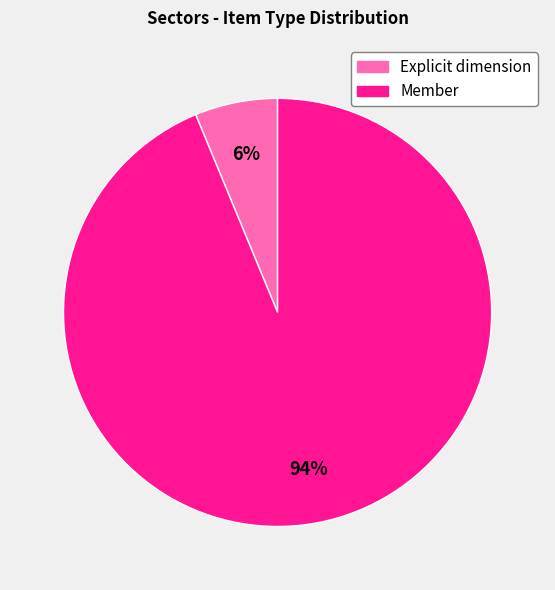

To the nearest percent, what percentage of the pie is Explicit dimension?

6%